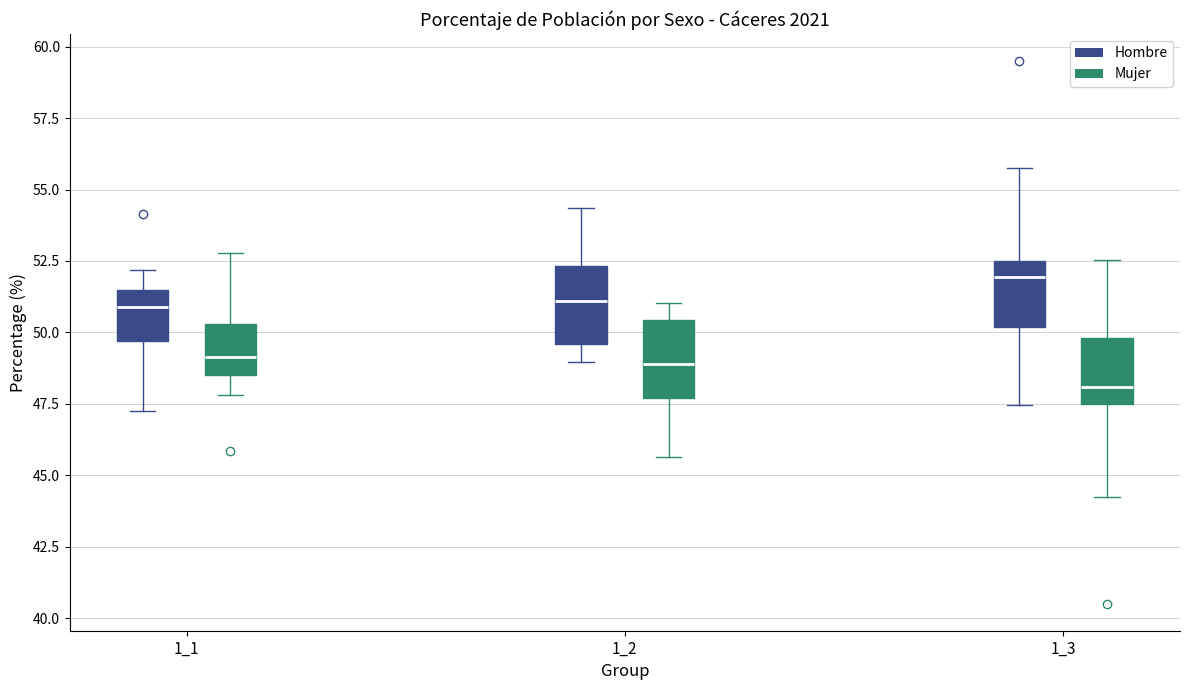

Where does the median line of the box for 1_2 (Hombre) sit on the y-axis? The values are not printed on the chart, so give them approximately, as read against the axis.

51.0